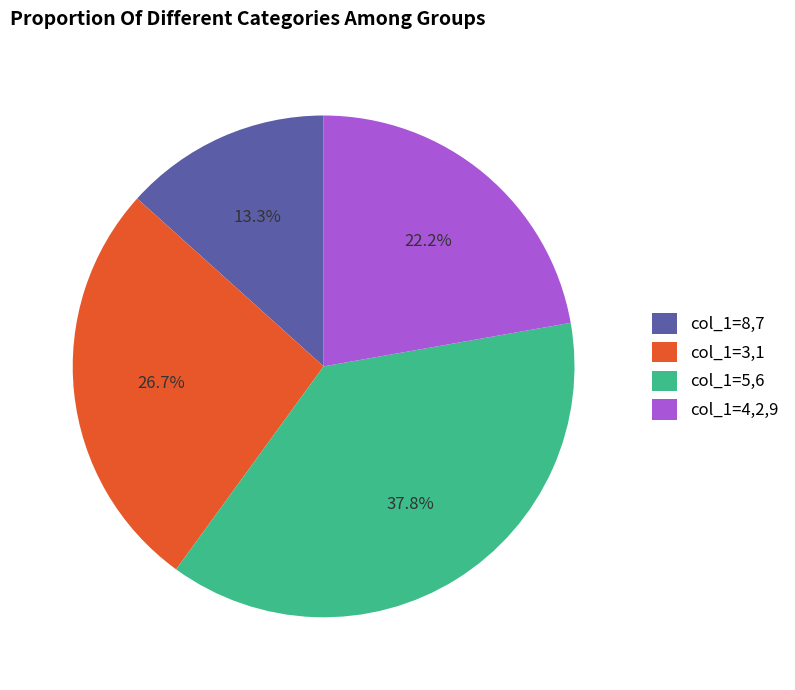

Is there a majority slice in this chart?

No